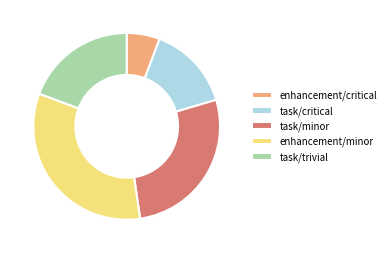

True or false: enhancement/critical accounts for 6% of the total.

True